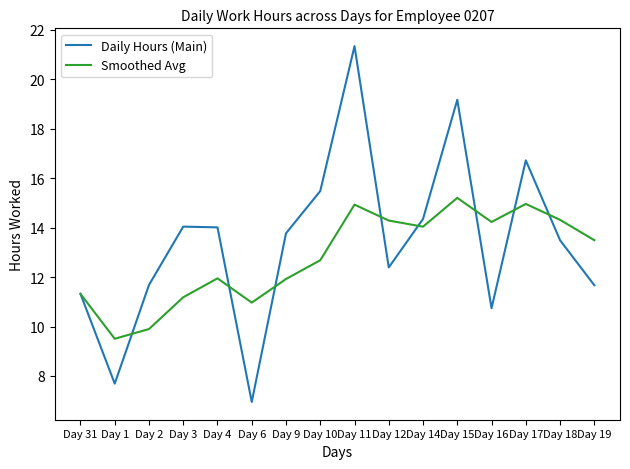

What is the approximate value of Smoothed Avg at Day 2?

9.9